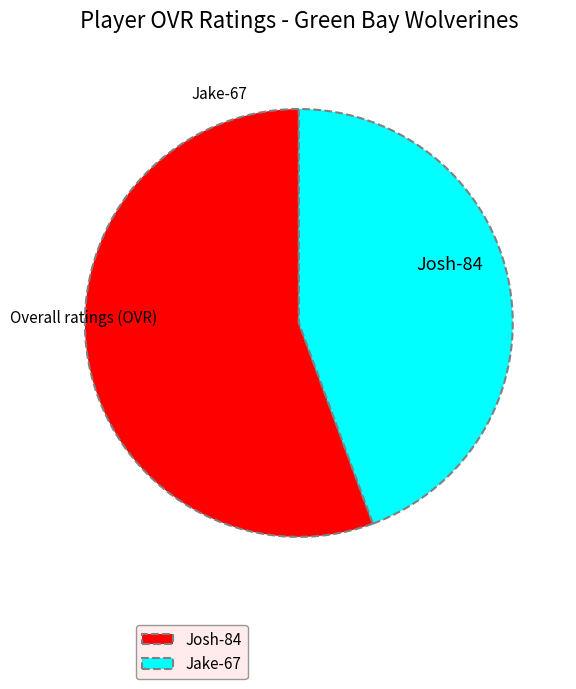

Which slice represents more than half of the pie?

Josh